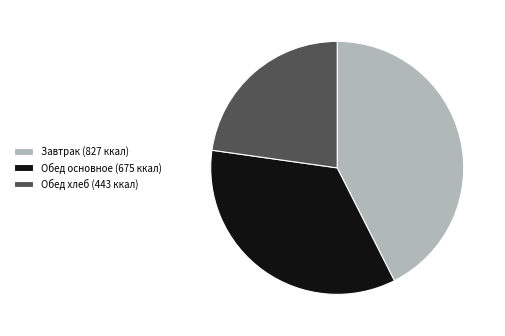

Rank the categories by value from lowest to highest.

Обед хлеб (443 ккал), Обед основное (675 ккал), Завтрак (827 ккал)